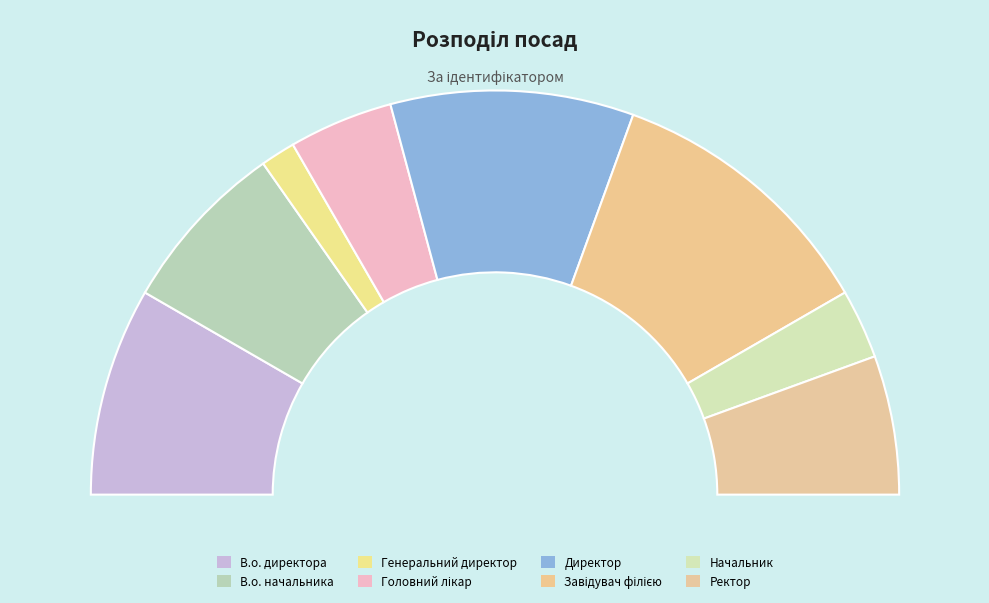

True or false: Генеральний директор accounts for 1% of the total.

False